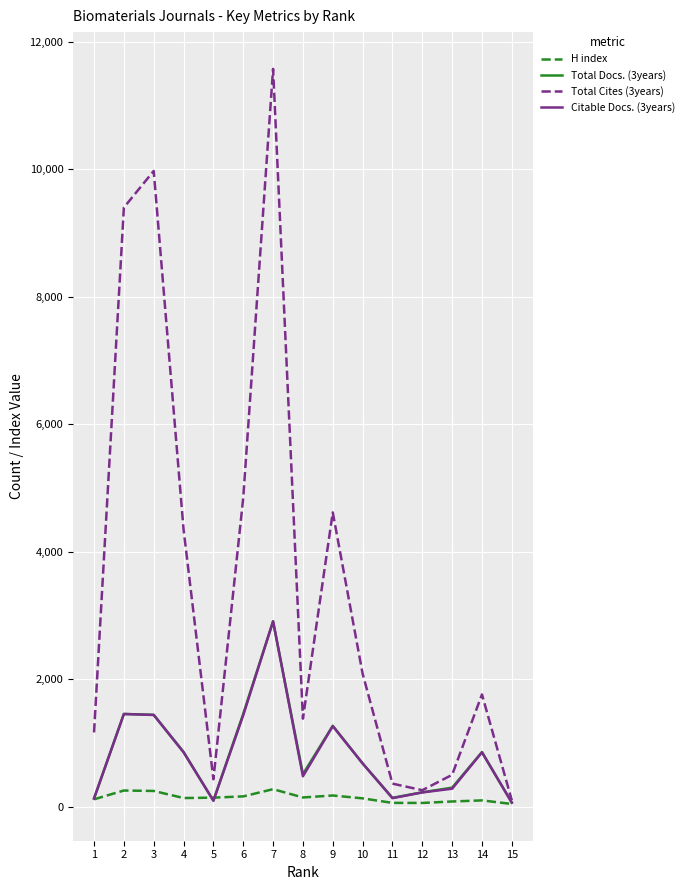

At which category is the sum across all series the highest?

7